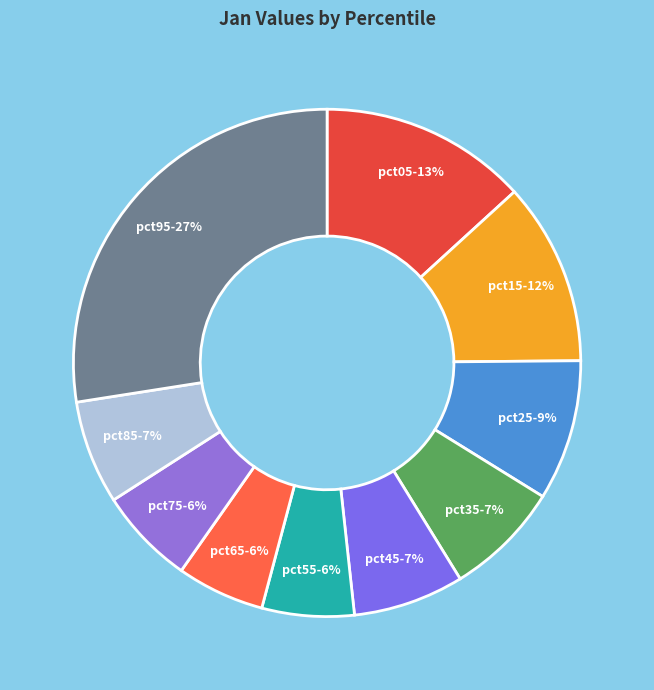

Does pct65 account for over 50% of the chart?

No